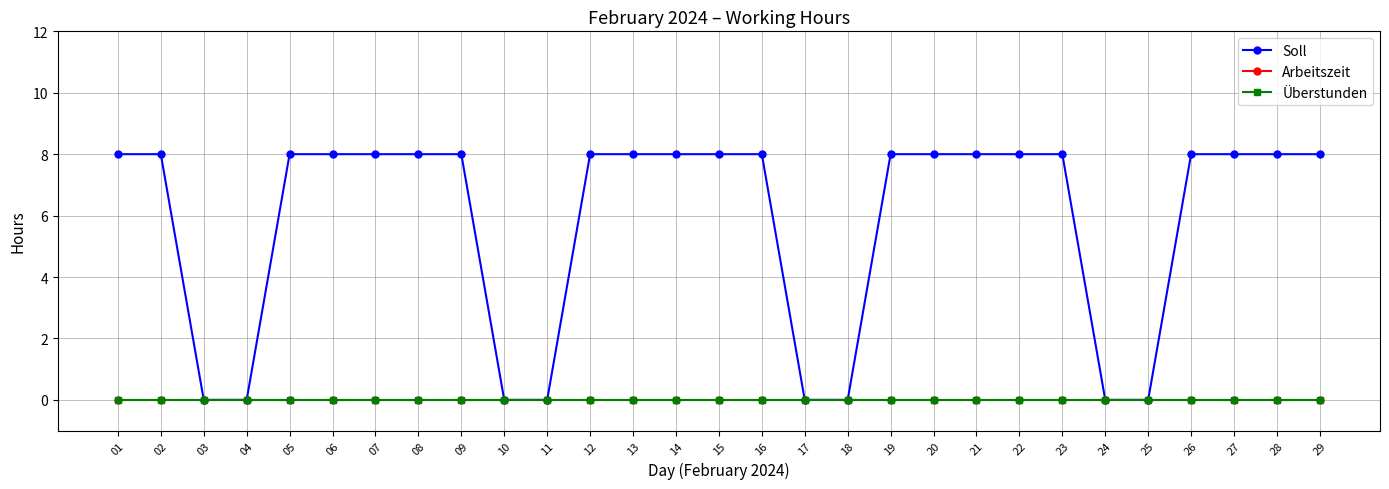

How many lines are shown in the chart?

3